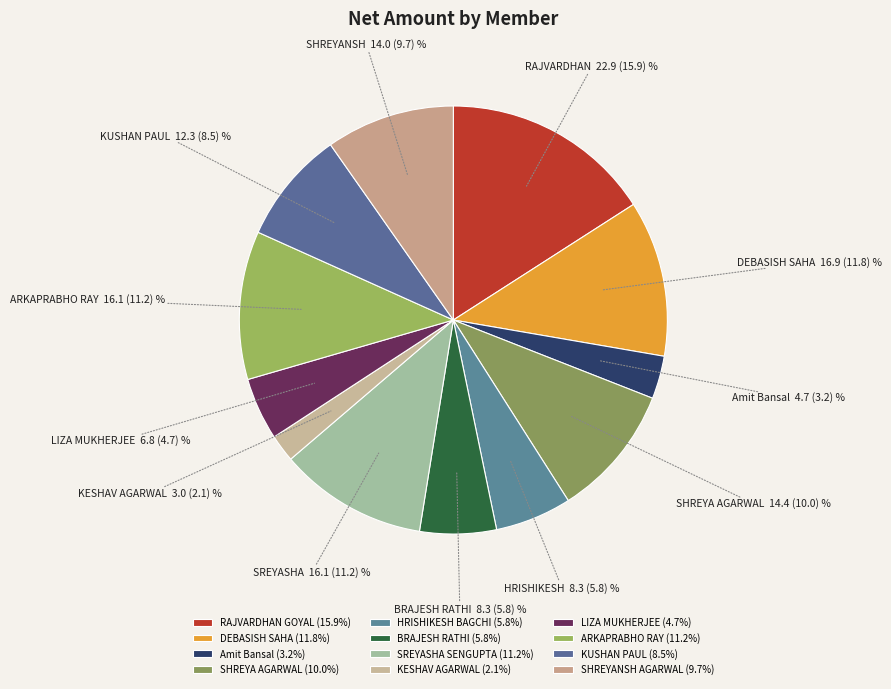

What percentage is NOT represented by DEBASISH SAHA?

88.2%